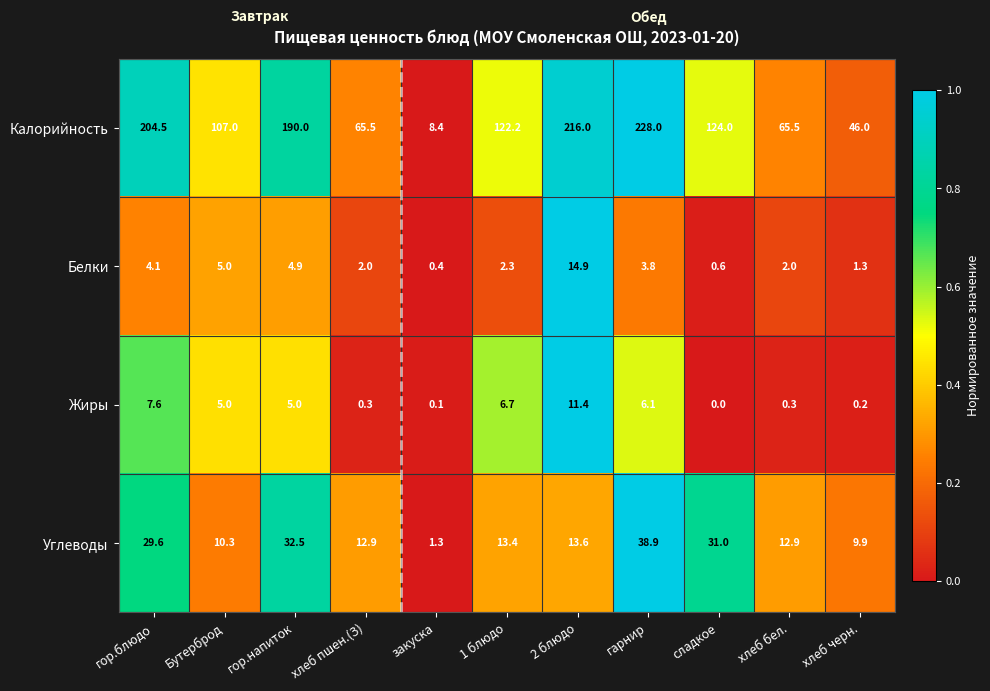

What is the average value of the Углеводы series?

18.8